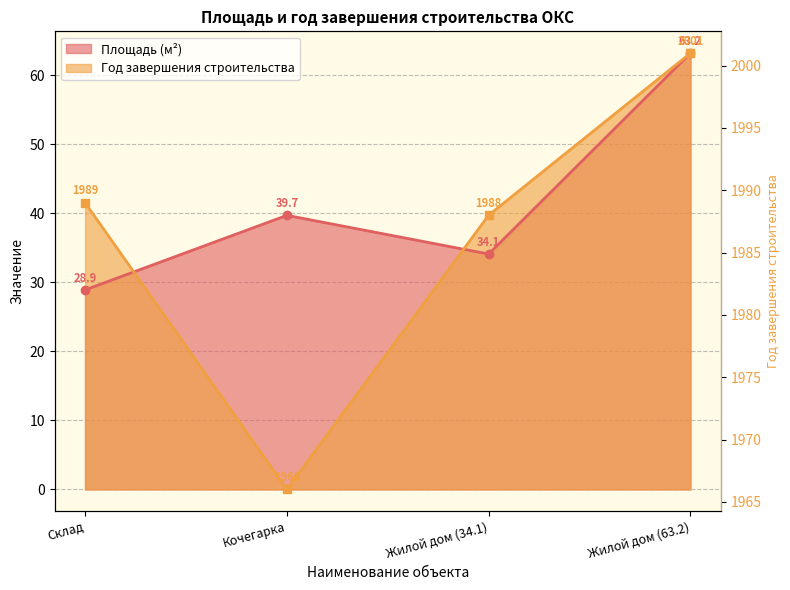

The value of Площадь at Кочегарка is 63.9. True or false?

False